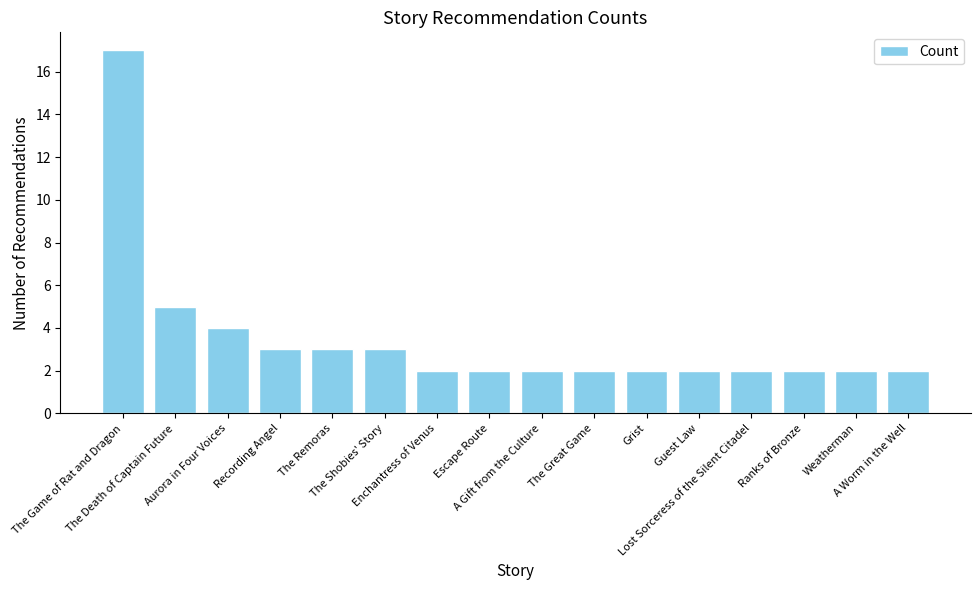

The chart shows a value of 1 at The Great Game. True or false?

False